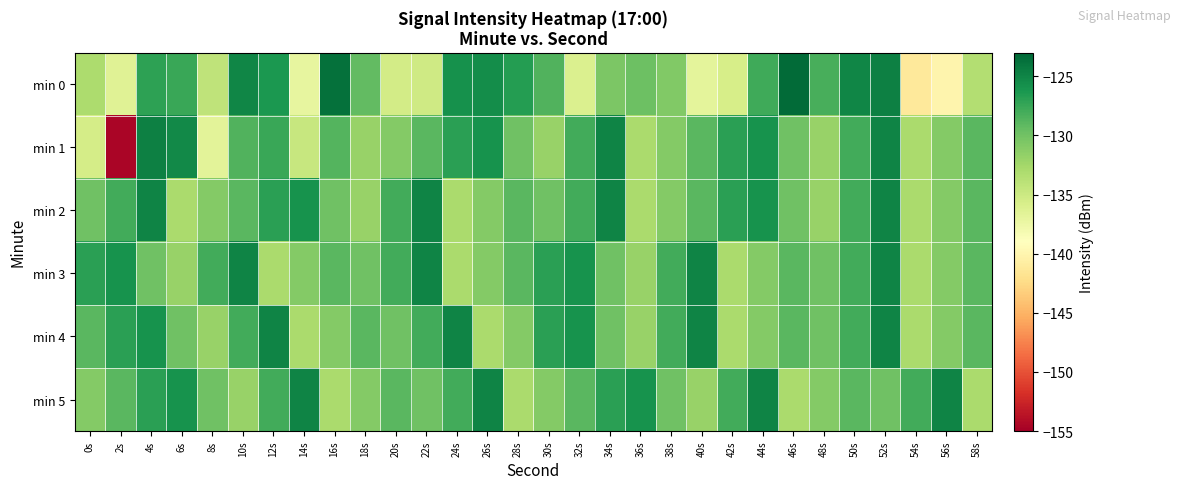

What is the maximum value shown in the chart?

-123.3